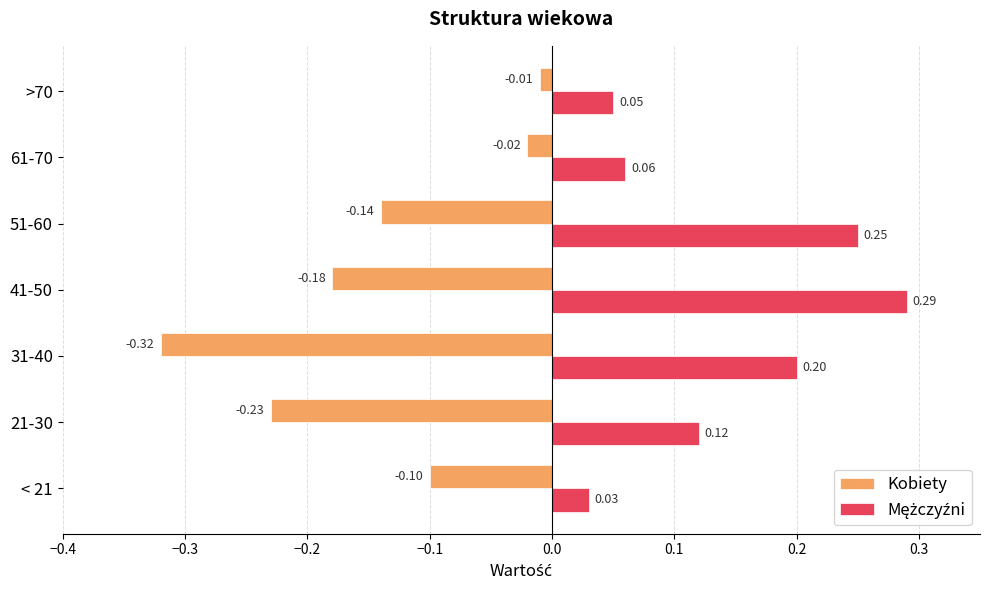

What is the sum of all Kobiety values?

-1.0